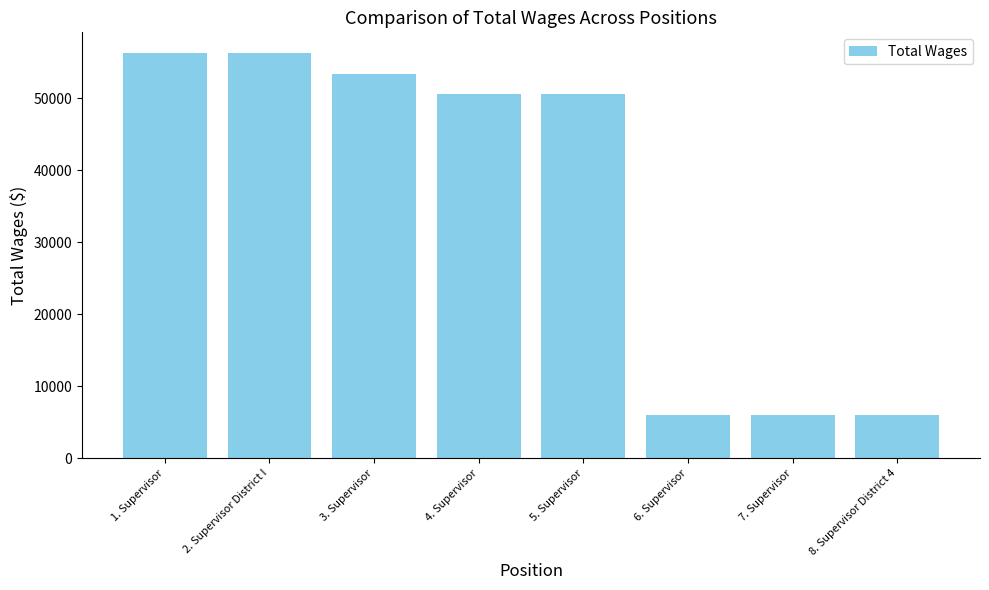

The chart shows a value of 74687 at 5. Supervisor. True or false?

False